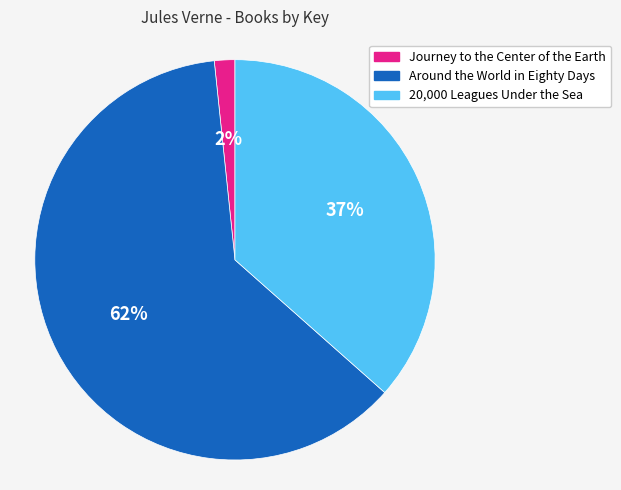

Do Around the World in Eighty Days and Journey to the Center of the Earth together represent more than half of the pie?

Yes